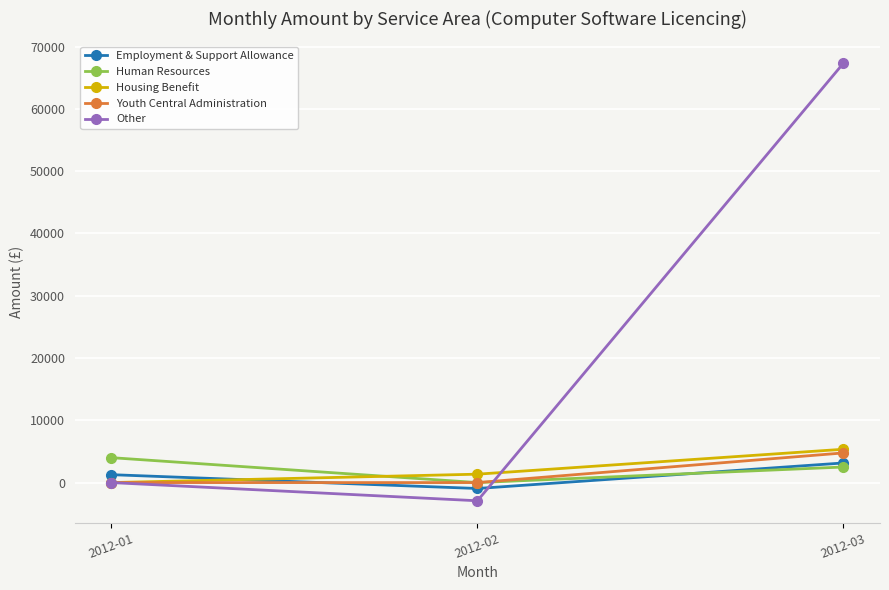

How many series are shown in this chart?

5